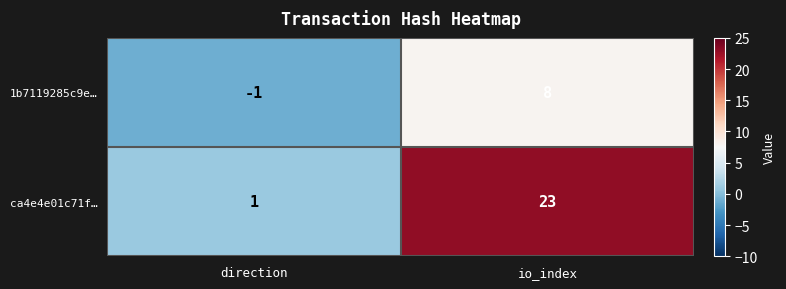

True or false: 1b7119285c9e… has a value of 0 at direction.

False